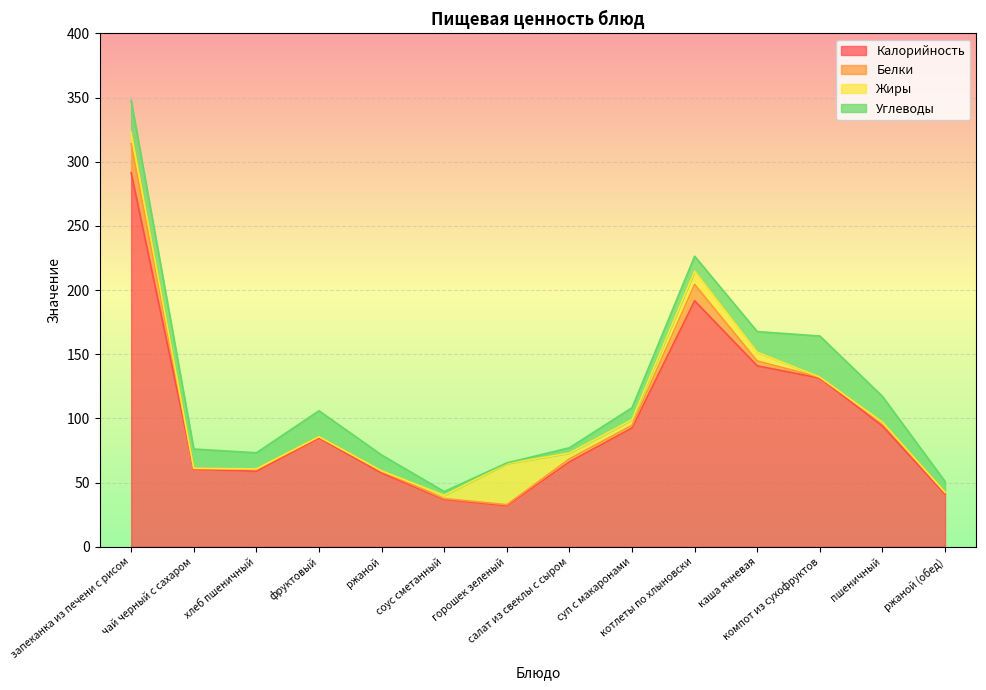

Which category has the highest value in the Углеводы series?

компот из сухофруктов